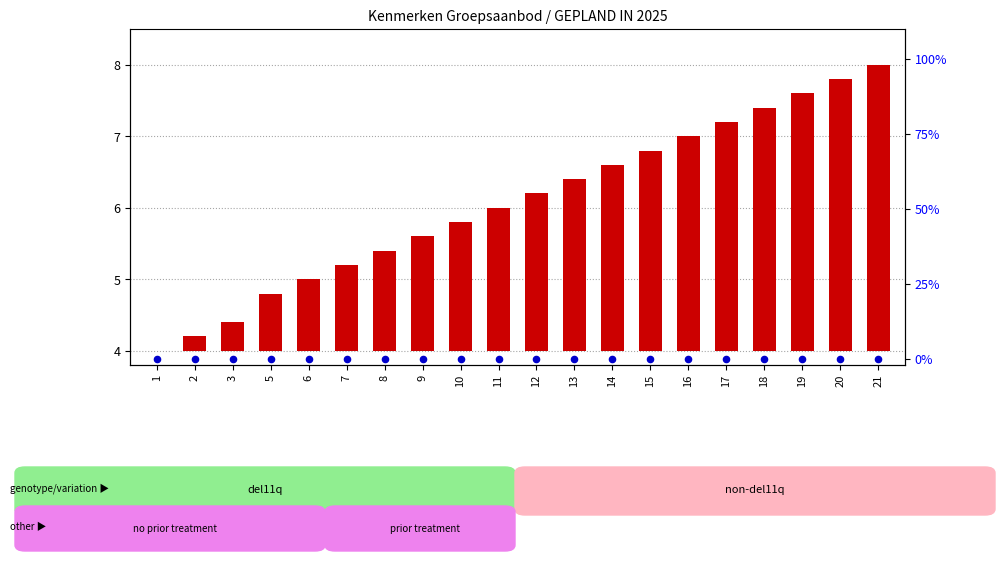

Is the value of transformed count at 12 greater than the value of percentile rank within the sample at 13?

Yes